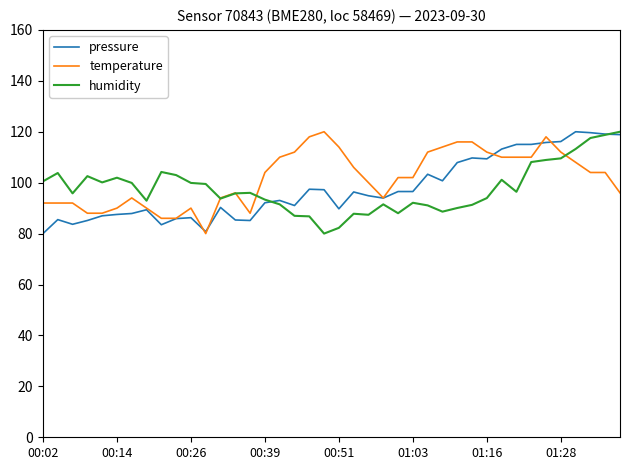

What is the maximum value for temperature?

120.0